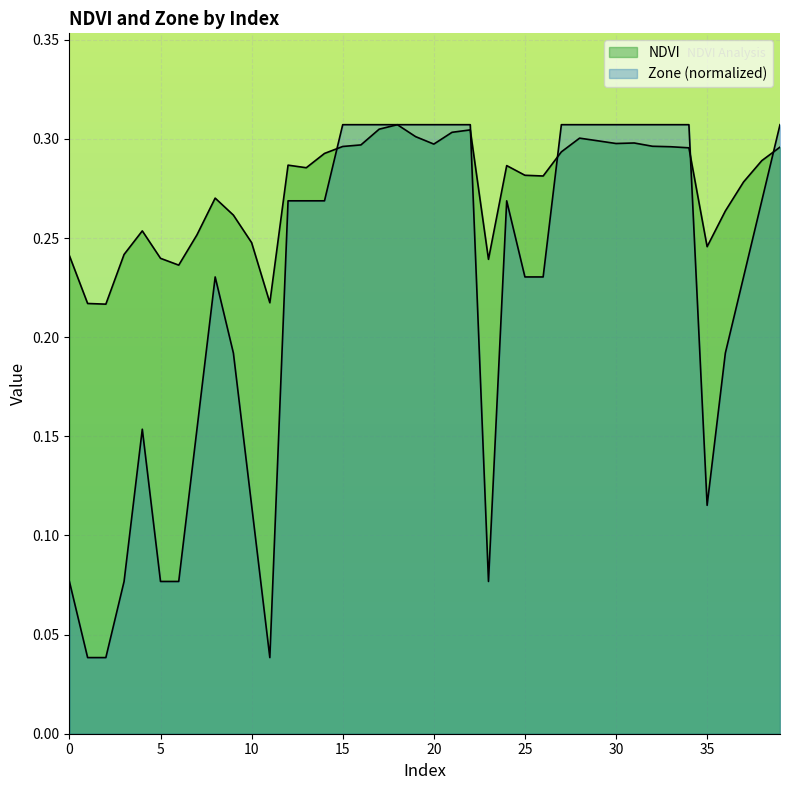

Does the chart display data point markers on the line(s)?

No